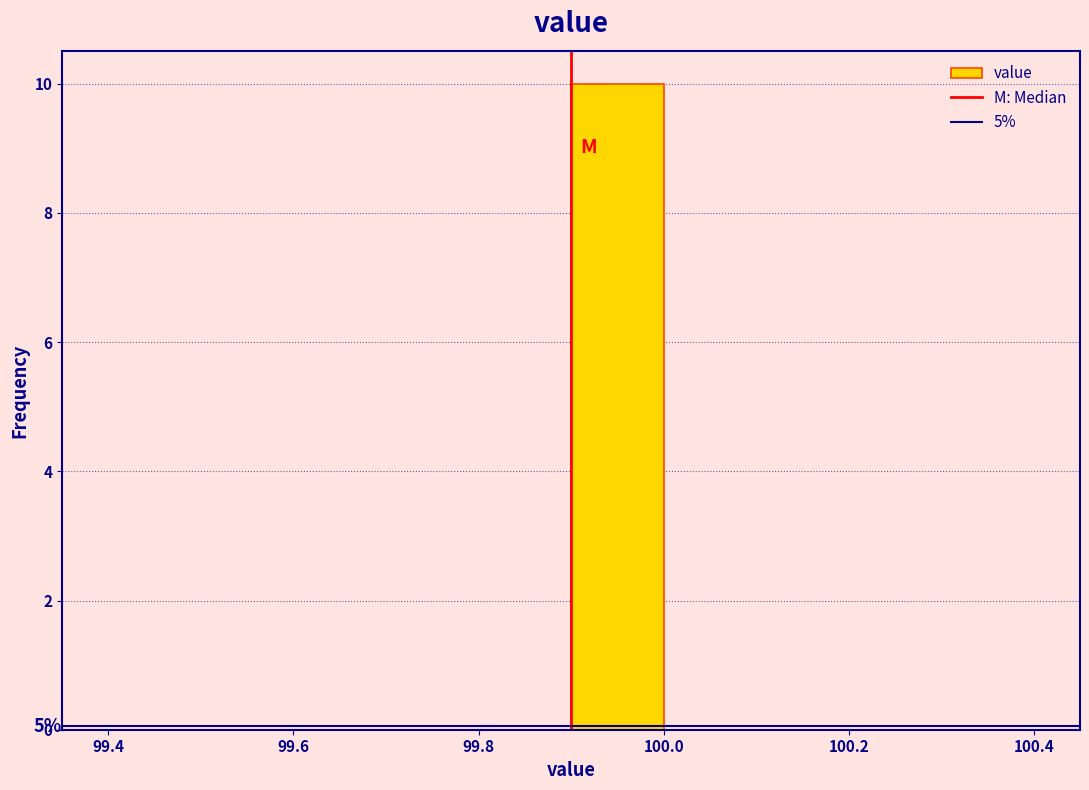

Which range on the x-axis has the tallest bar?

99.9 to 100.0